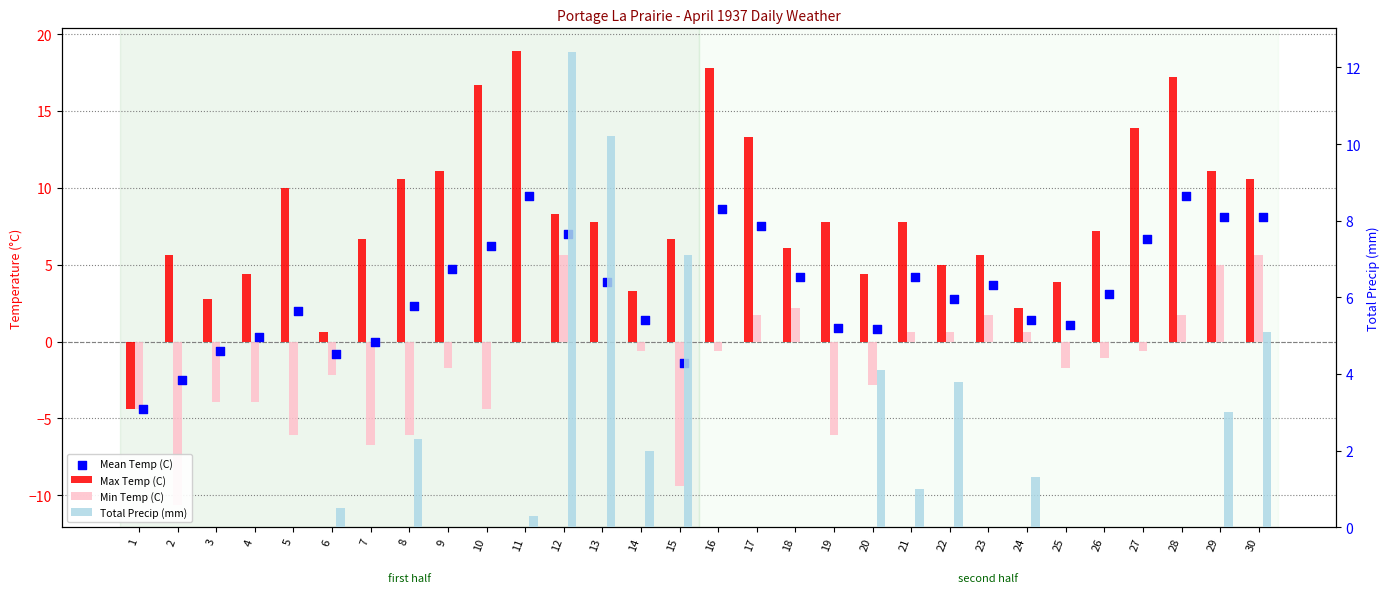

At which category is the sum across all series the highest?

12